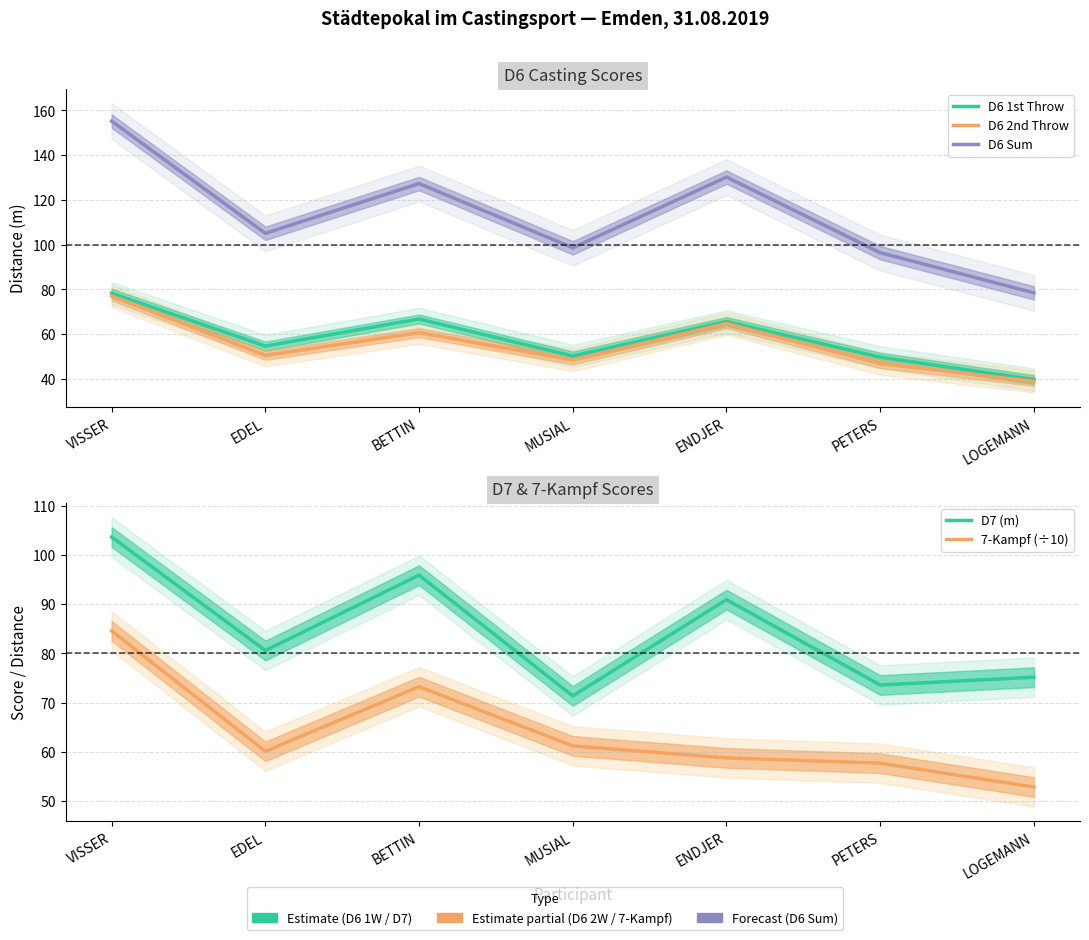

Where does the D6 Sum series first go above 105?

VISSER